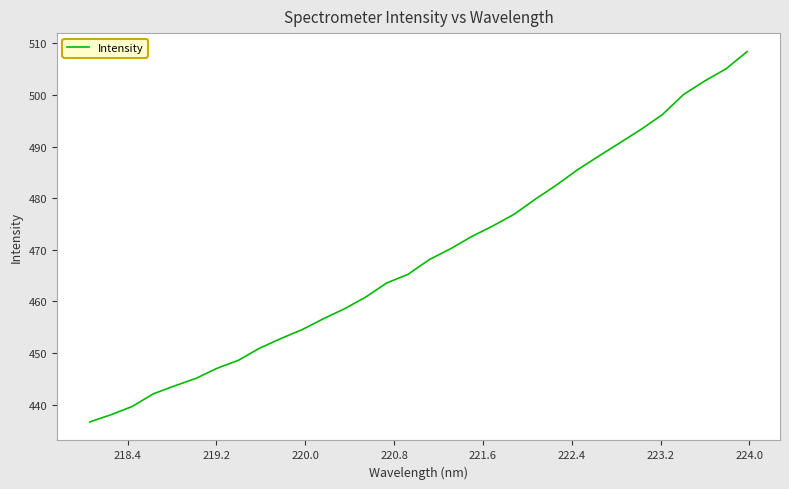

What is the difference between the maximum and minimum values?

71.7